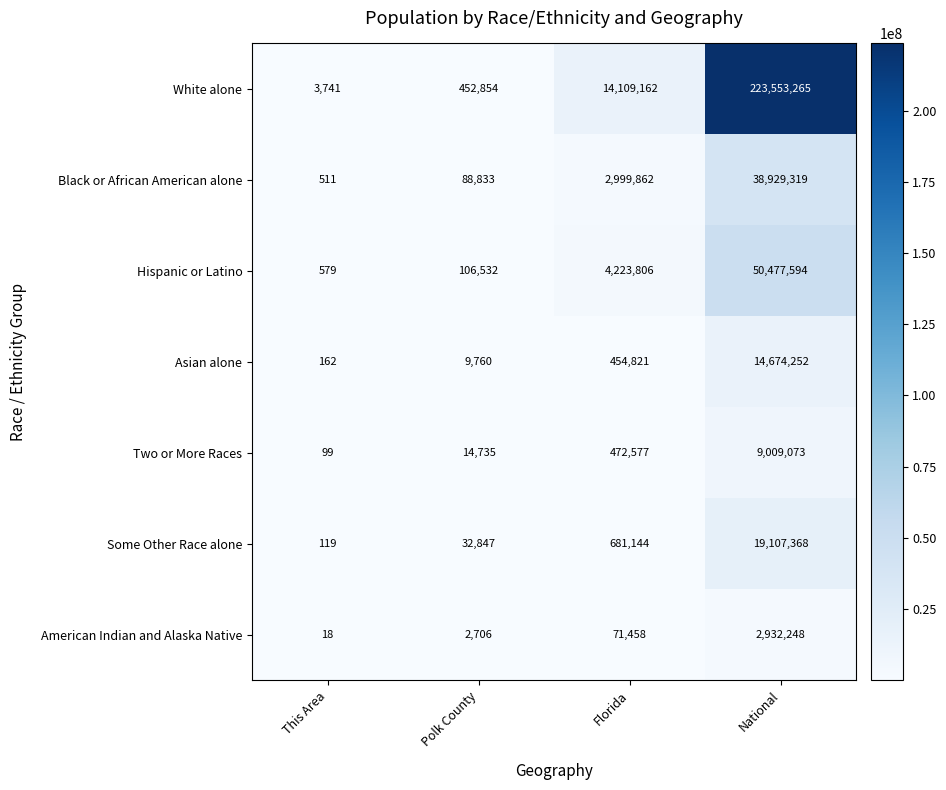

What is the difference between the maximum and minimum values in the Asian alone series?

14674090